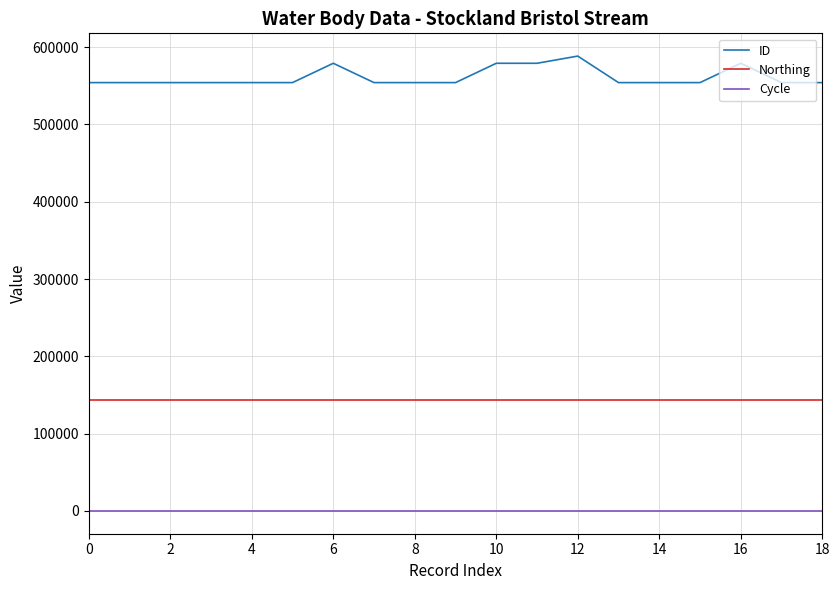

True or false: ID and Cycle intersect in this chart.

False